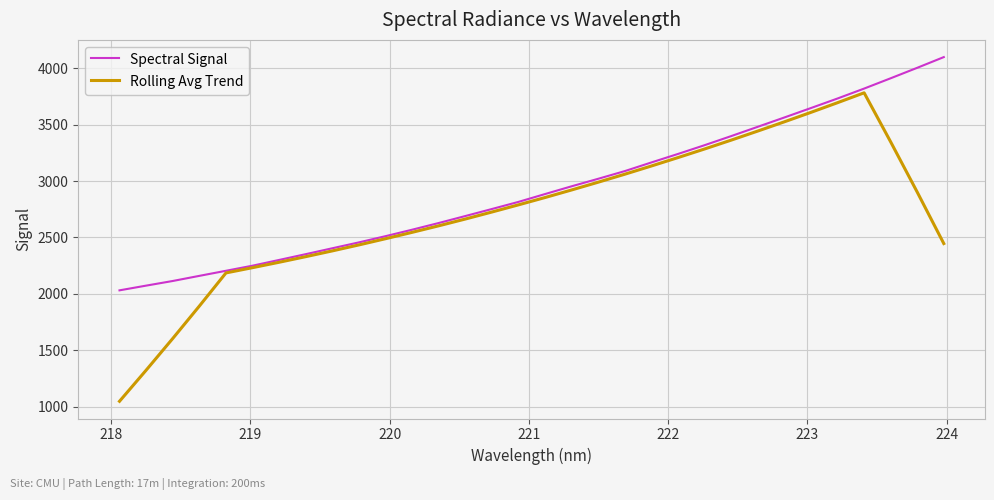

List the series in order of their overall mean, highest first.

Spectral Signal, Rolling Avg Trend